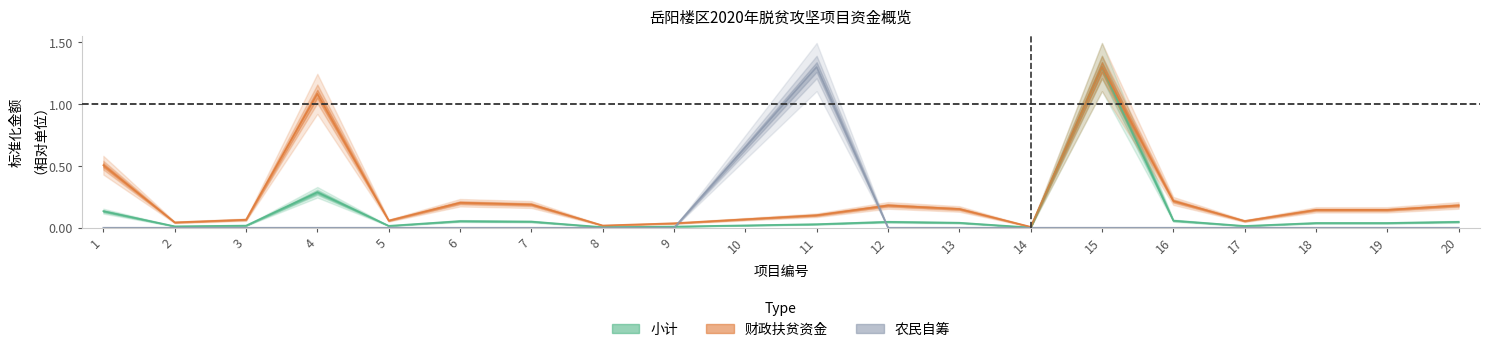

List the labels in order of 财政扶贫资金 value, largest first.

15, 4, 1, 16, 6, 7, 12, 20, 13, 18, 19, 11, 10, 3, 5, 17, 2, 9, 8, 14